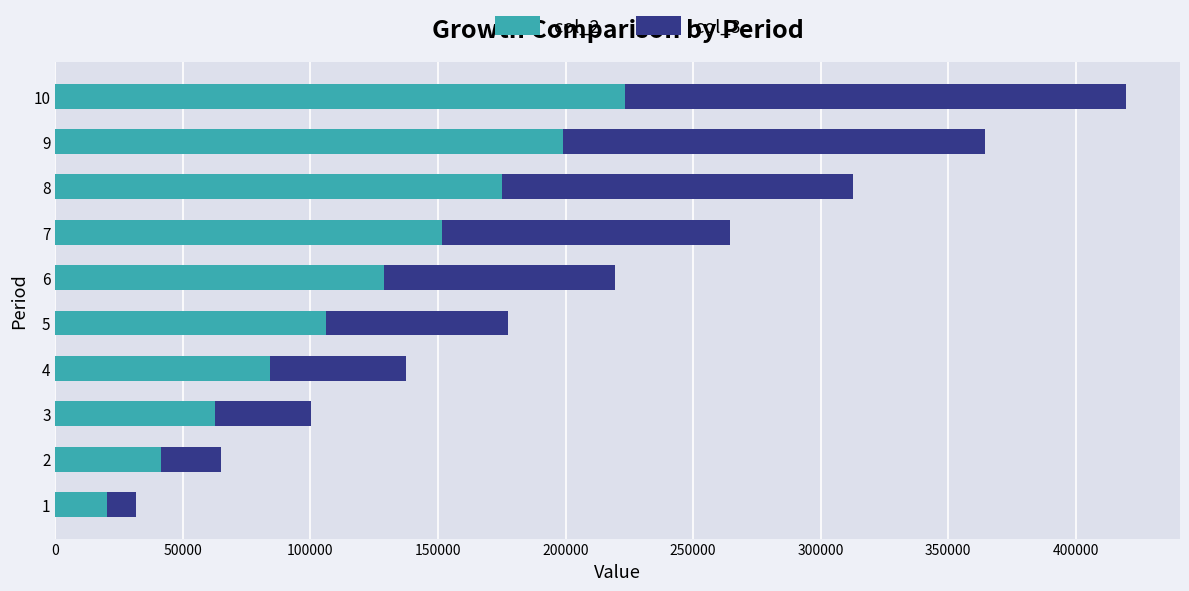

What is the lowest value of the col_2 series?

20400.0